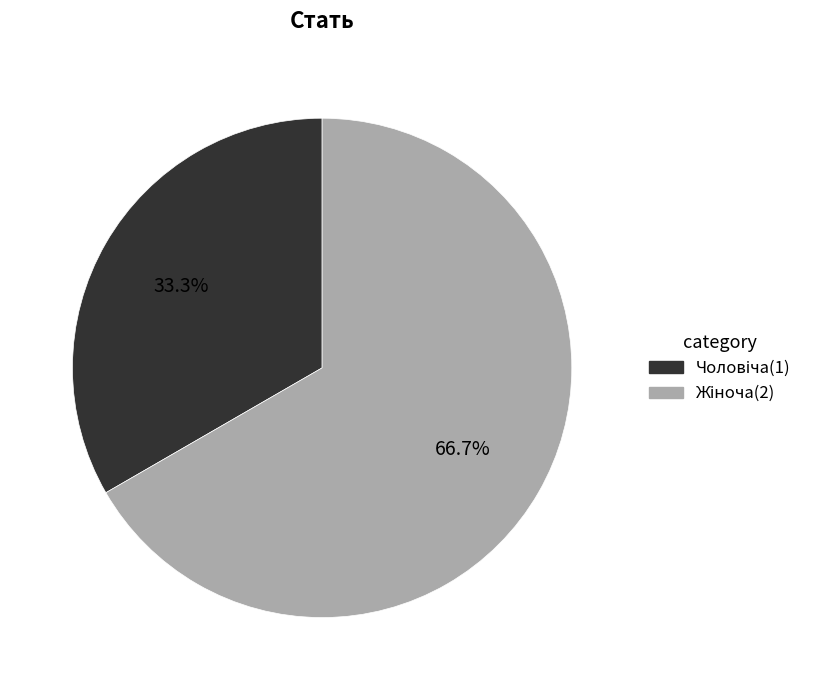

Is there any slice that represents more than half of the pie?

Yes